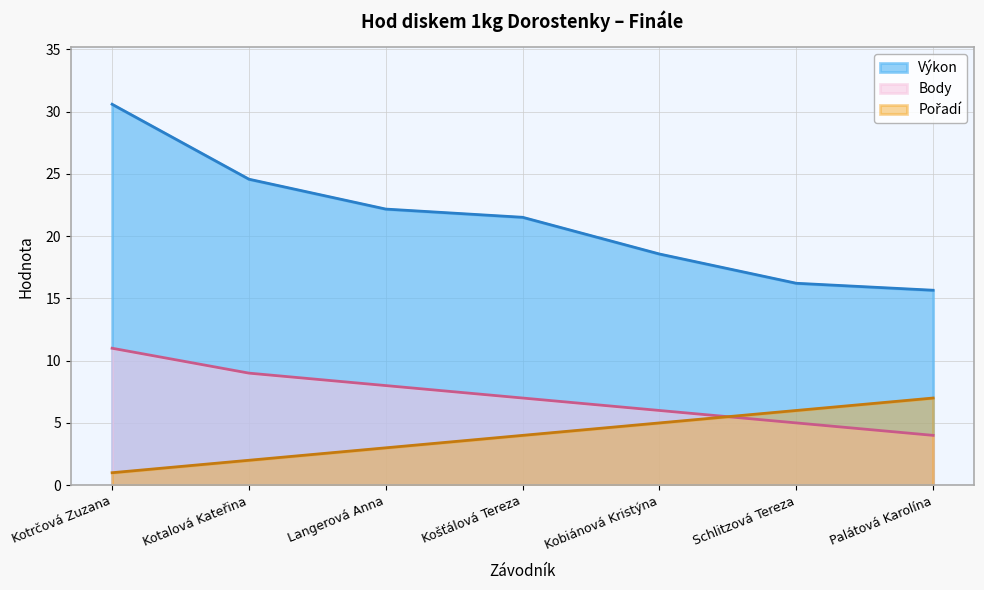

Reading left to right, transcribe all the data shown in this chart.

Pořadí: Kotrčová Zuzana=1.0	Kotalová Kateřina=2.0	Langerová Anna=3.0	Košťálová Tereza=4.0	Kobiánová Kristýna=5.0	Schlitzová Tereza=6.0	Palátová Karolína=7.0
Výkon: Kotrčová Zuzana=30.6	Kotalová Kateřina=24.6	Langerová Anna=22.2	Košťálová Tereza=21.5	Kobiánová Kristýna=18.6	Schlitzová Tereza=16.2	Palátová Karolína=15.7
Body: Kotrčová Zuzana=11.0	Kotalová Kateřina=9.0	Langerová Anna=8.0	Košťálová Tereza=7.0	Kobiánová Kristýna=6.0	Schlitzová Tereza=5.0	Palátová Karolína=4.0